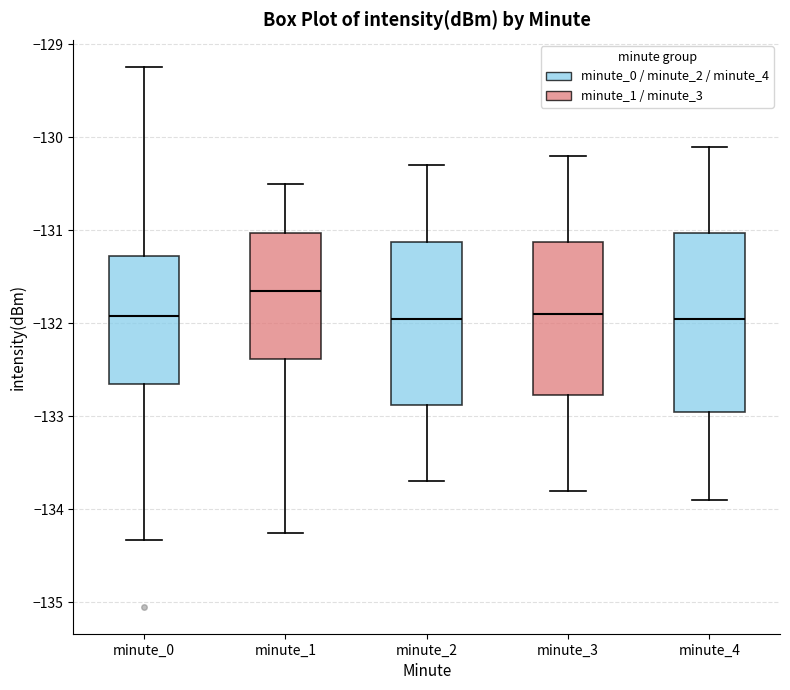

Which box's median line is the highest?

minute_1